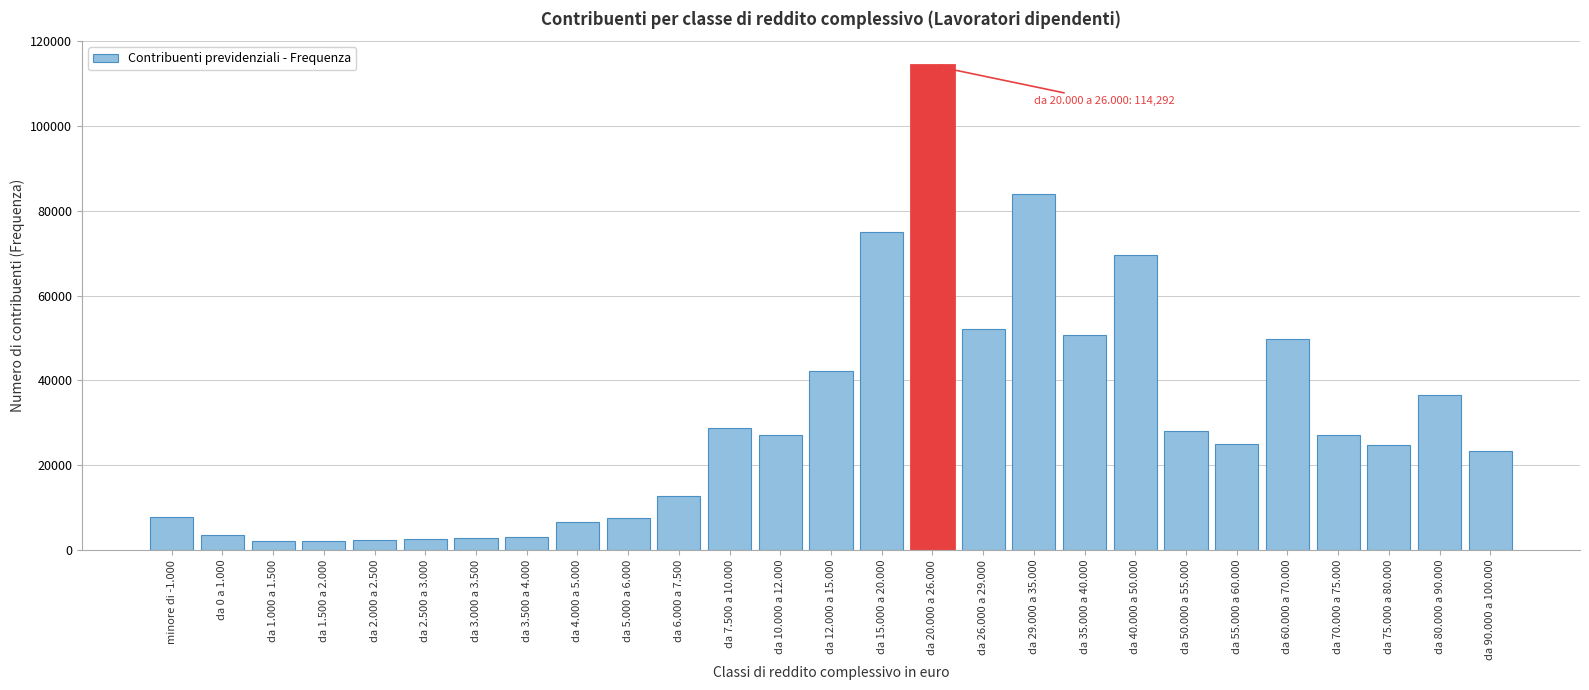

What is the change in value from da 3.000 a 3.500 to da 12.000 a 15.000?

+39349